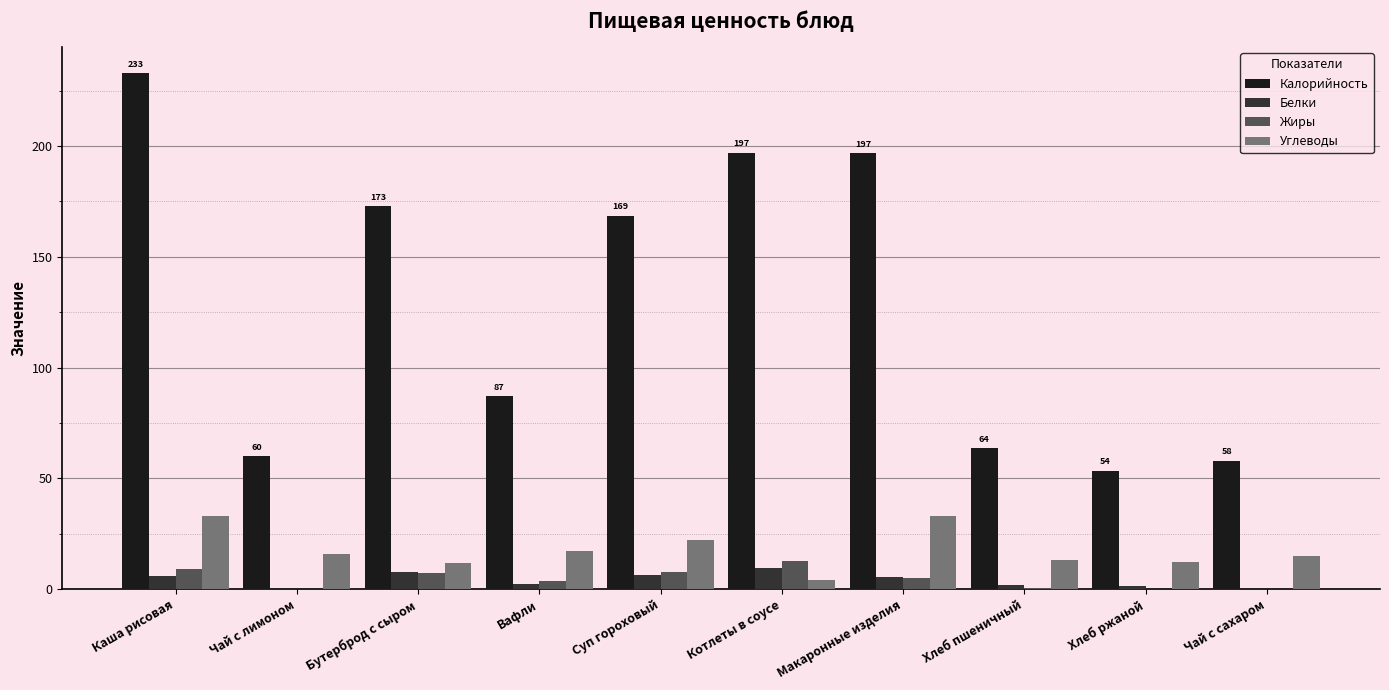

What is the difference between the Калорийность values at Бутерброд с сыром and Вафли?

85.8